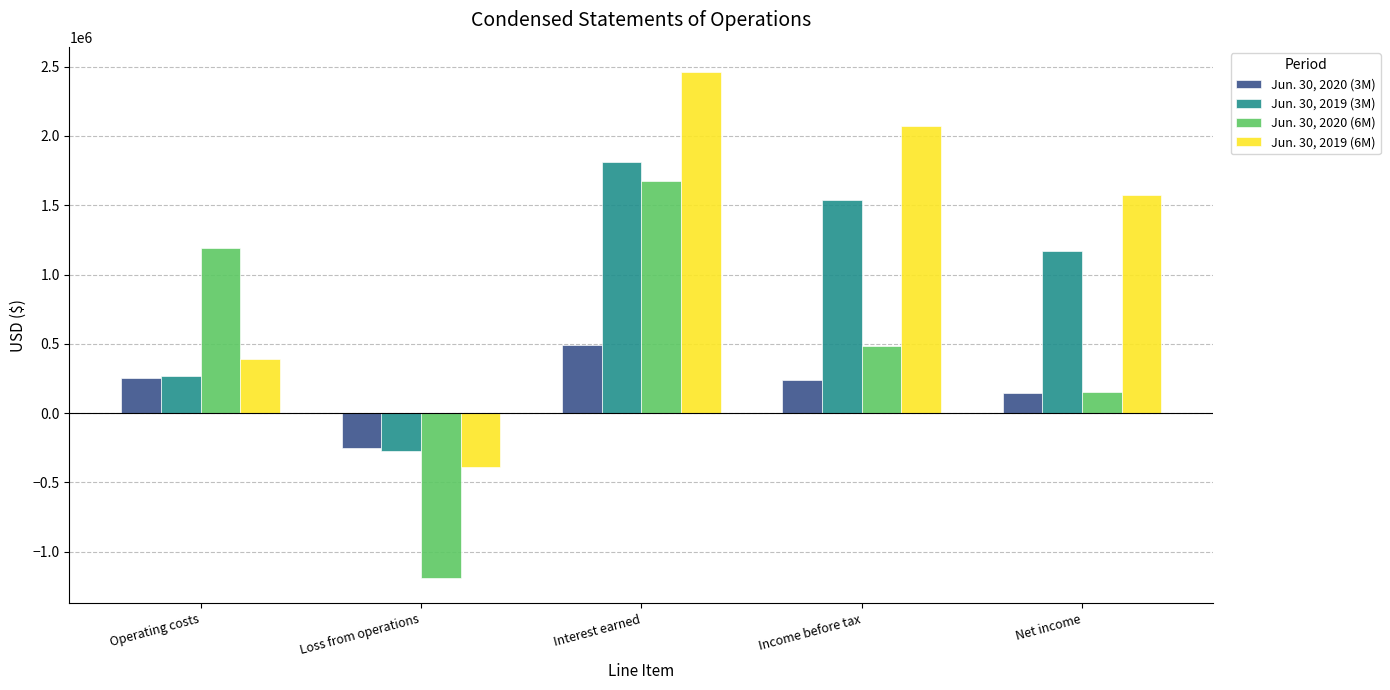

What is the difference between the highest and lowest values at Net income?

1429180